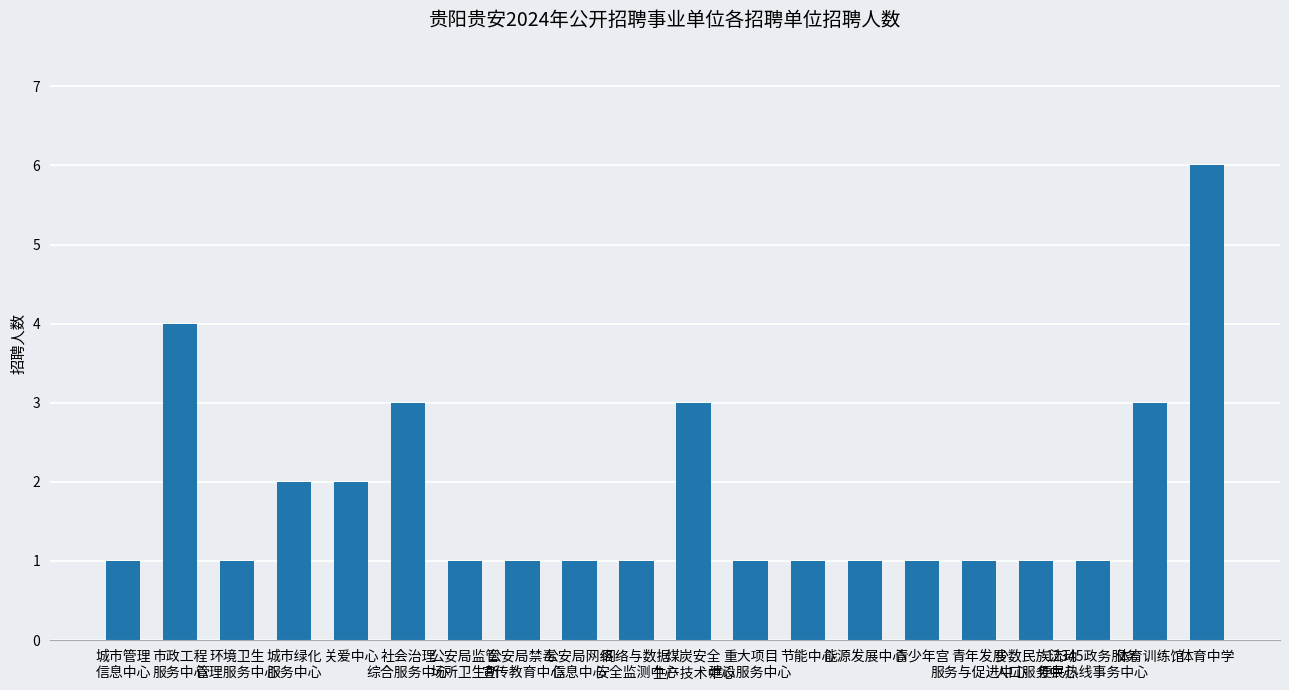

What is the difference between the maximum and minimum values?

5